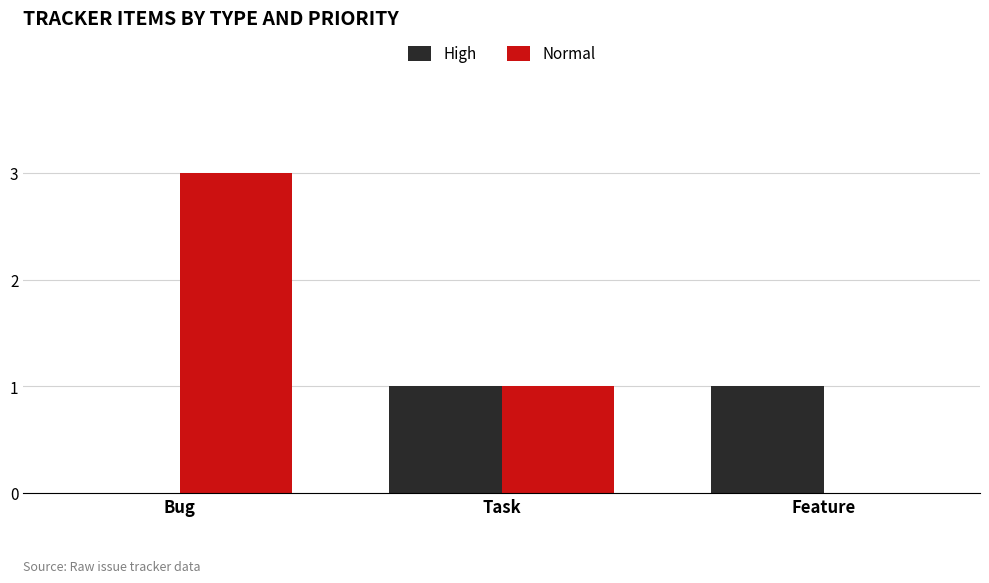

At which category does the chart reach its peak across all series?

Bug